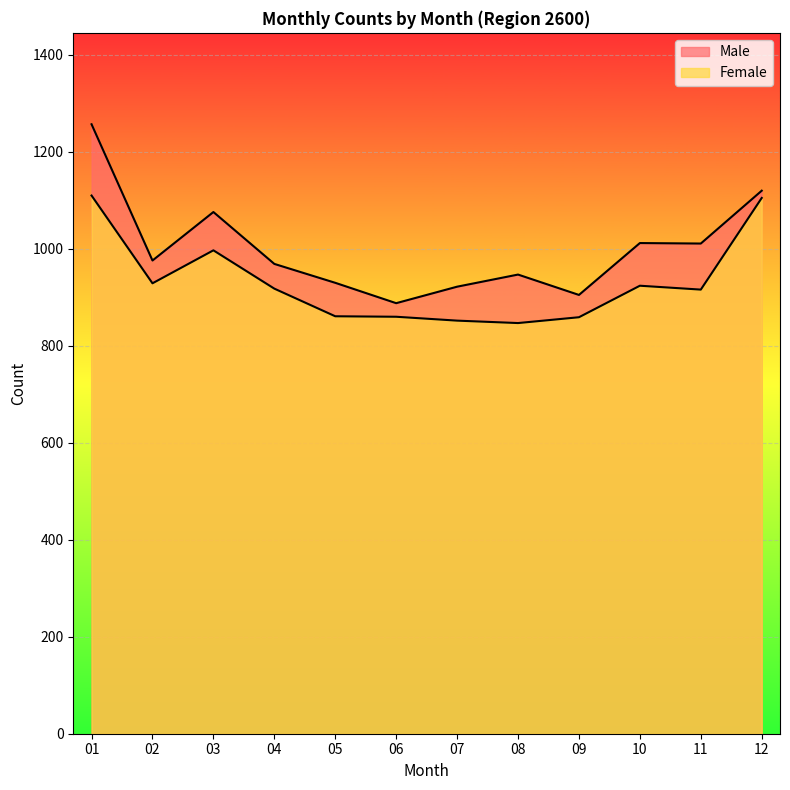

In Male, how many points are higher than both neighbors (excluding endpoints)?

3